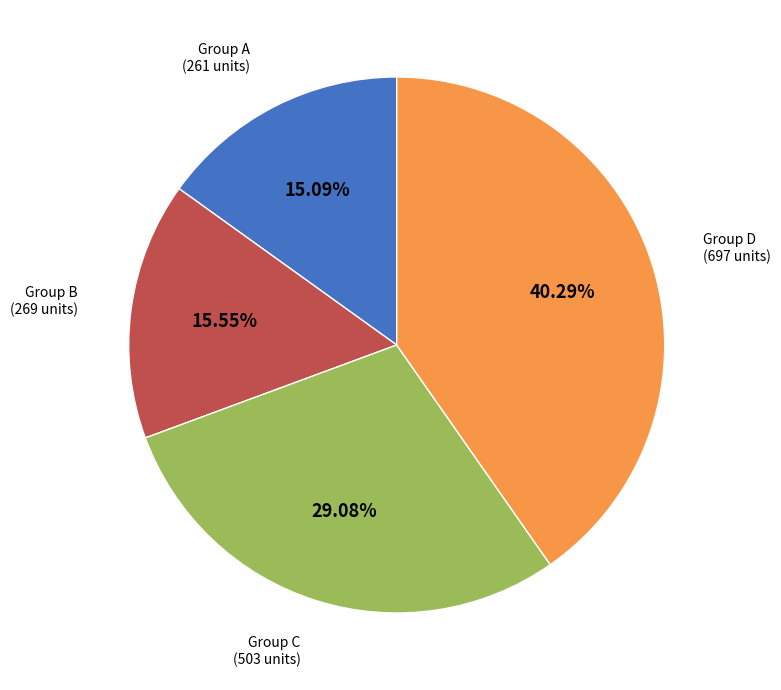

Is there a majority slice in this chart?

No